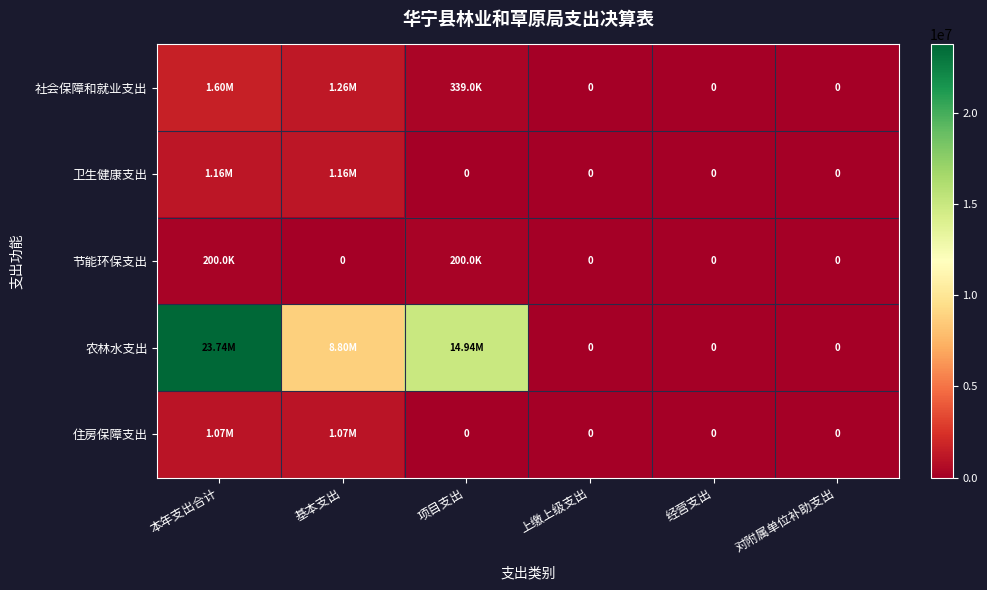

The value of 农林水支出 at 基本支出 is 8796795.6. True or false?

True